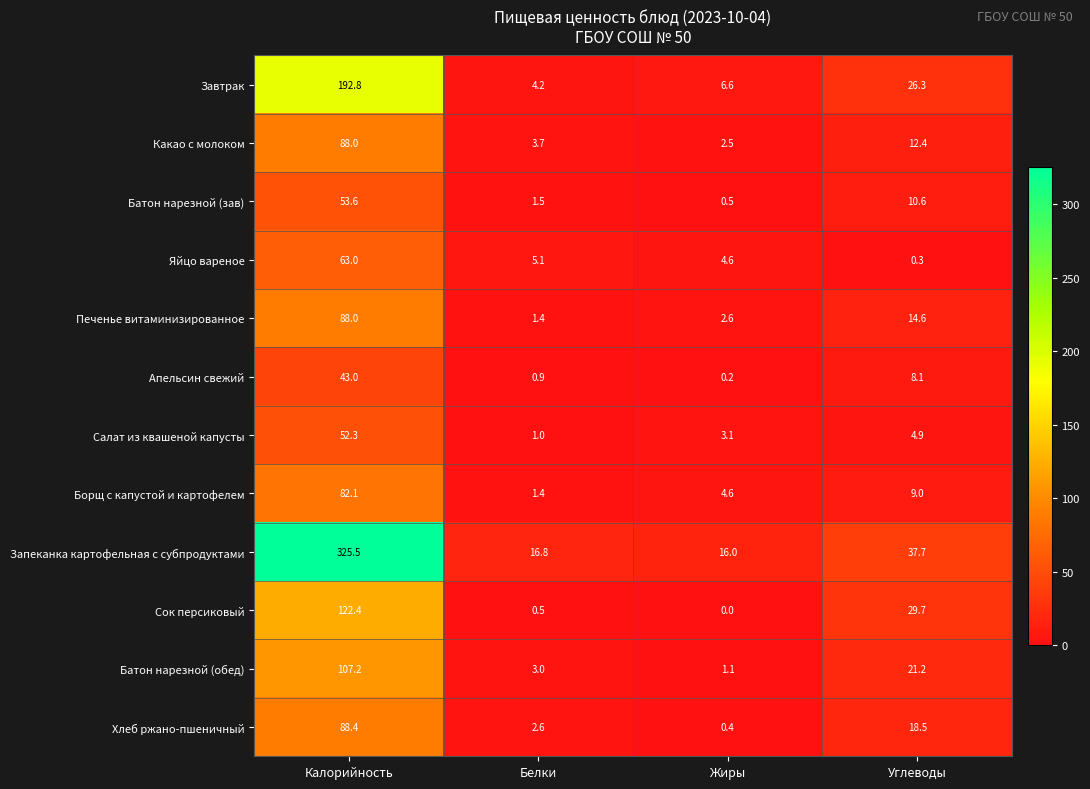

At which label does Сок персиковый first exceed 29?

Калорийность